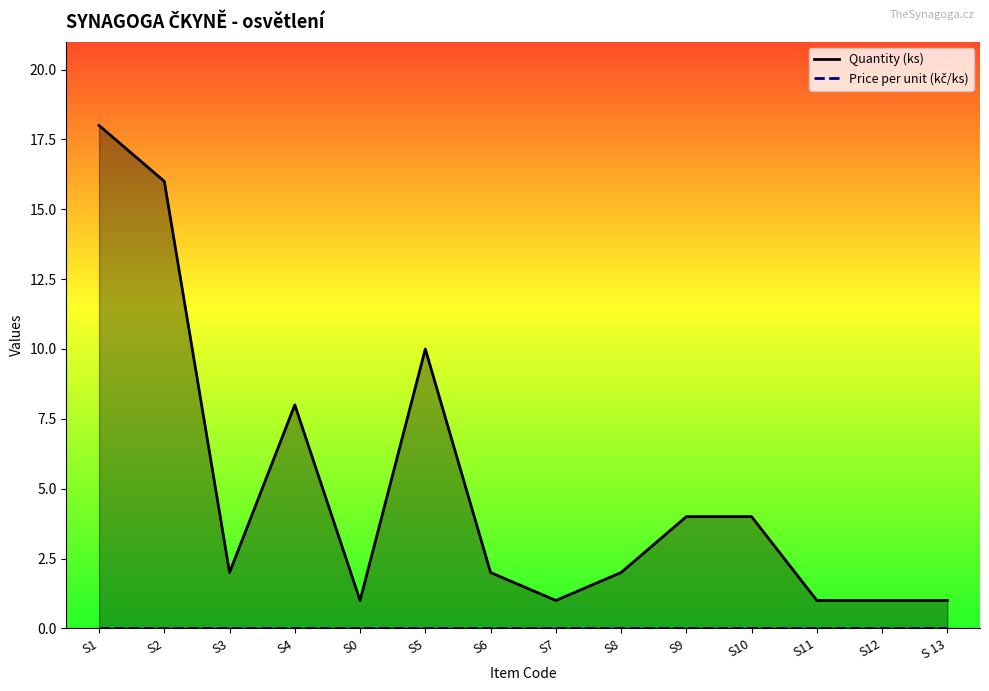

True or false: Quantity (ks) and Price per unit (kč/ks) cross at least once.

False